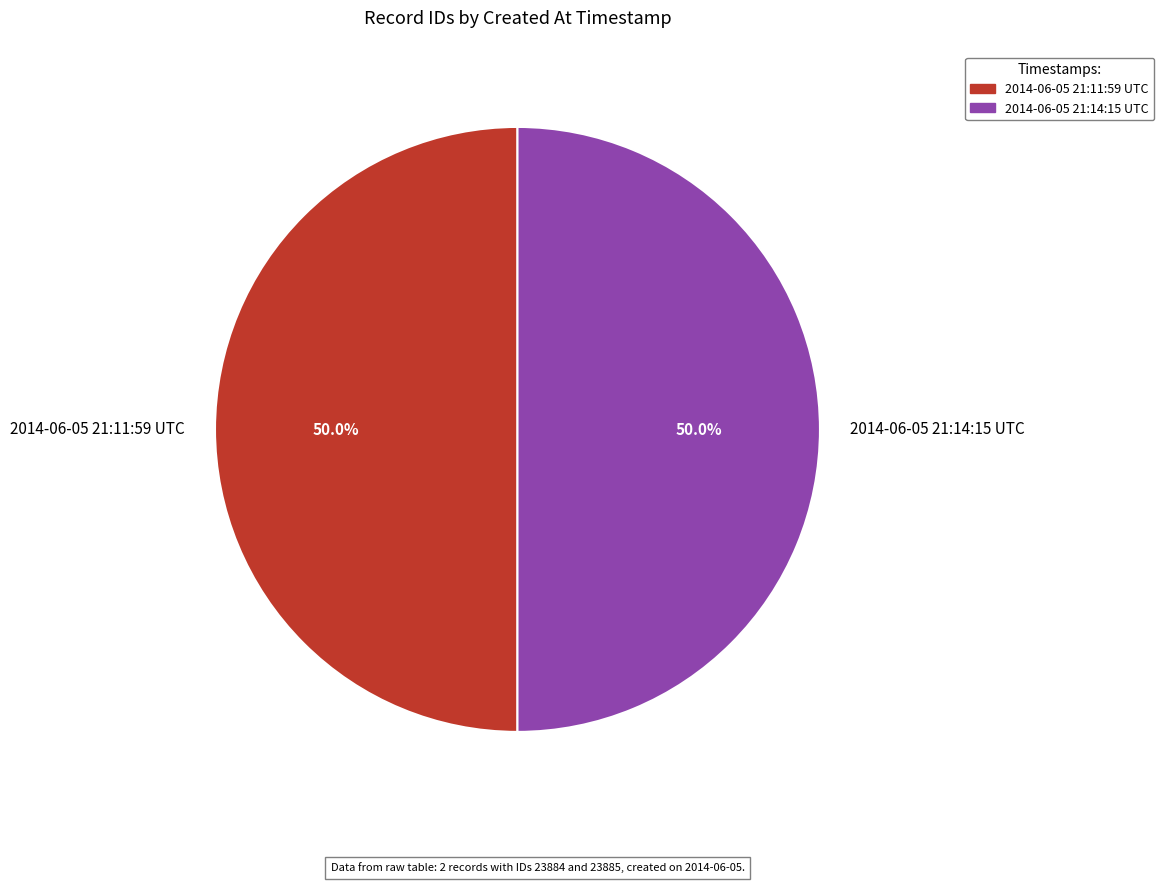

What is the ratio of the value at 2014-06-05 21:14:15 UTC to the value at 2014-06-05 21:11:59 UTC?

1.0